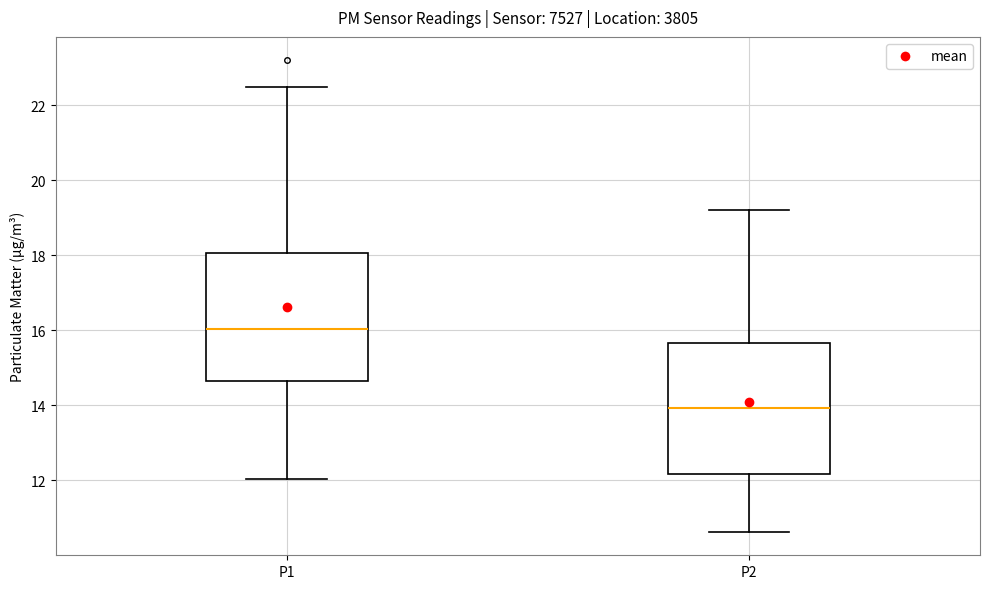

Where does the median line of the box for P2 sit on the y-axis? The values are not printed on the chart, so give them approximately, as read against the axis.

14.0